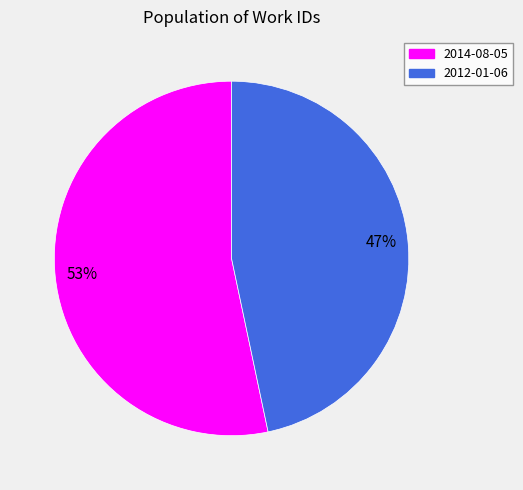

Which category has the biggest portion of the pie?

2014-08-05